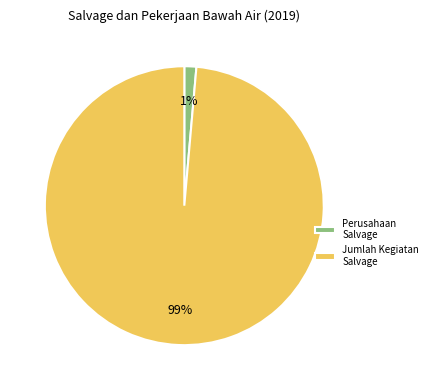

Is the sum of Perusahaan Salvage and Jumlah Kegiatan Salvage greater than half?

Yes